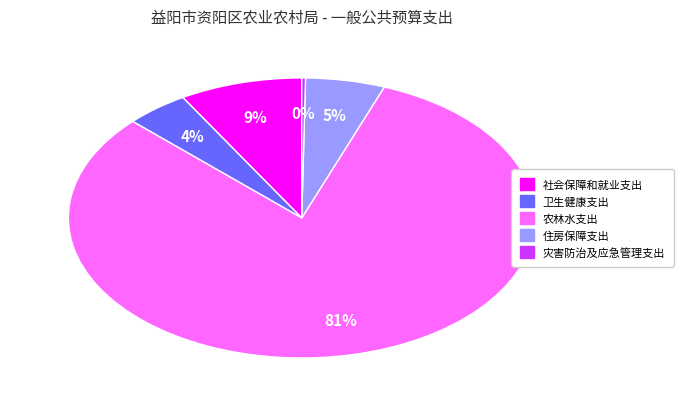

Do 社会保障和就业支出 and 卫生健康支出 together represent more than half of the pie?

No